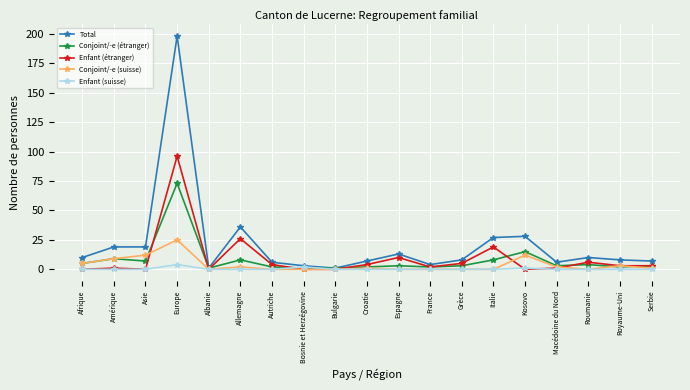

What are all the series names shown in the legend?

Total, Conjoint/-e (étranger), Enfant (étranger), Conjoint/-e (suisse), Enfant (suisse)